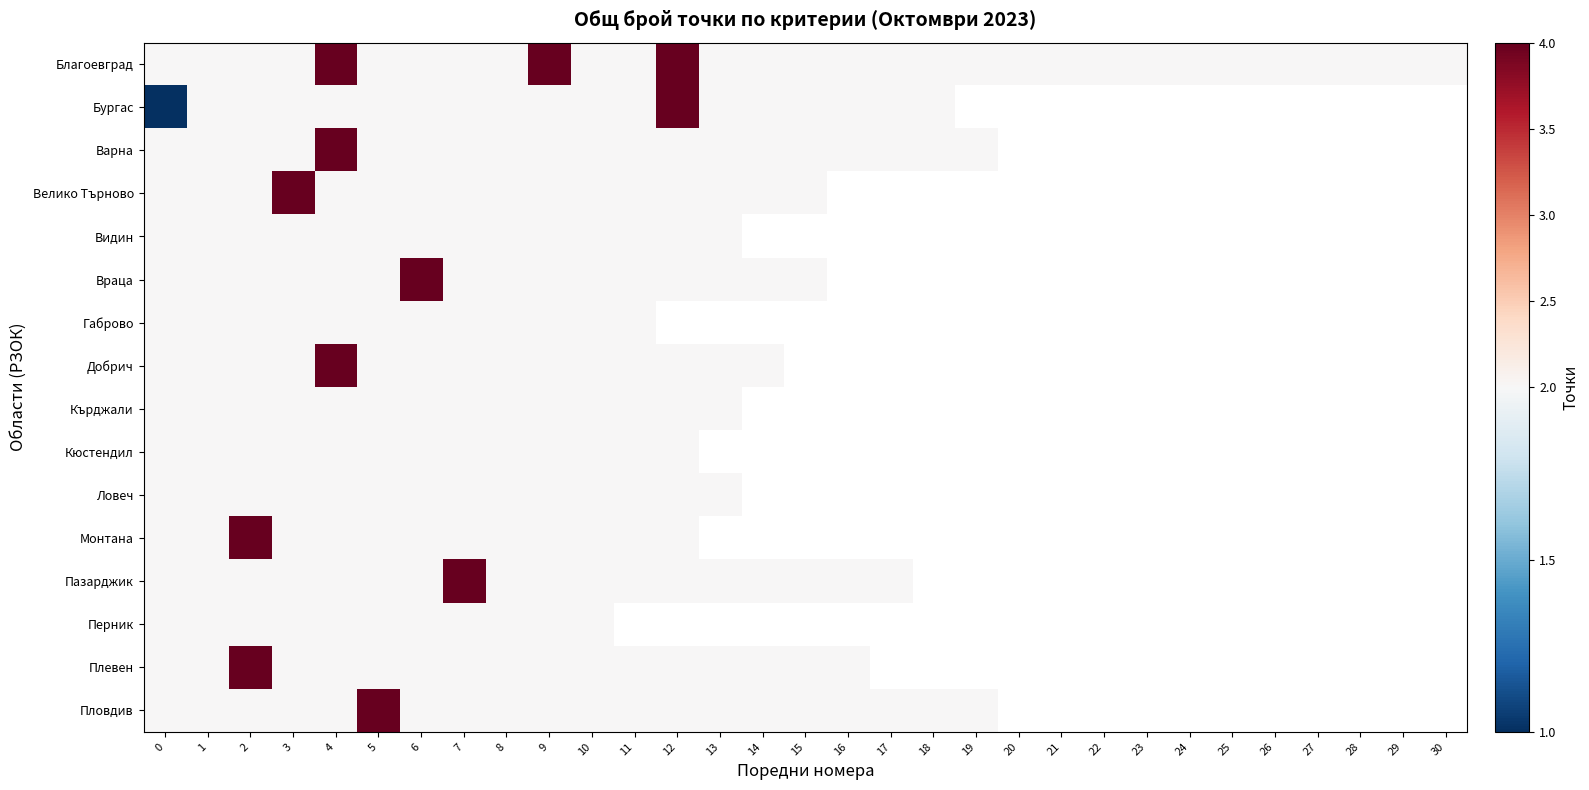

At 17, list the series in order from smallest to largest.

Благоевград, Бургас, Варна, Велико Търново, Видин, Враца, Габрово, Добрич, Кърджали, Кюстендил, Ловеч, Монтана, Пазарджик, Перник, Плевен, Пловдив